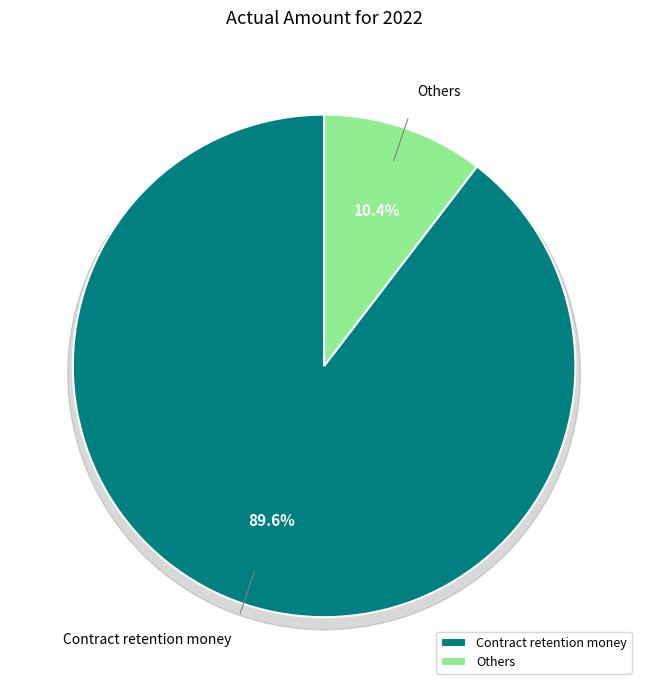

Which slice is the largest?

Contract retention money